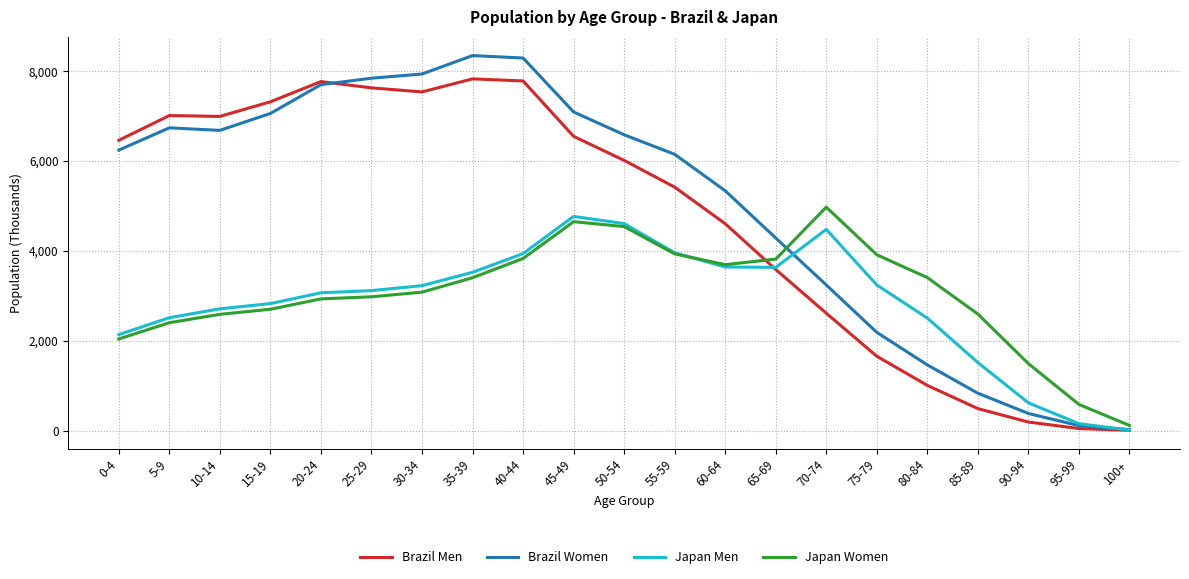

The value of Japan Women at 35-39 is 6112.7. True or false?

False